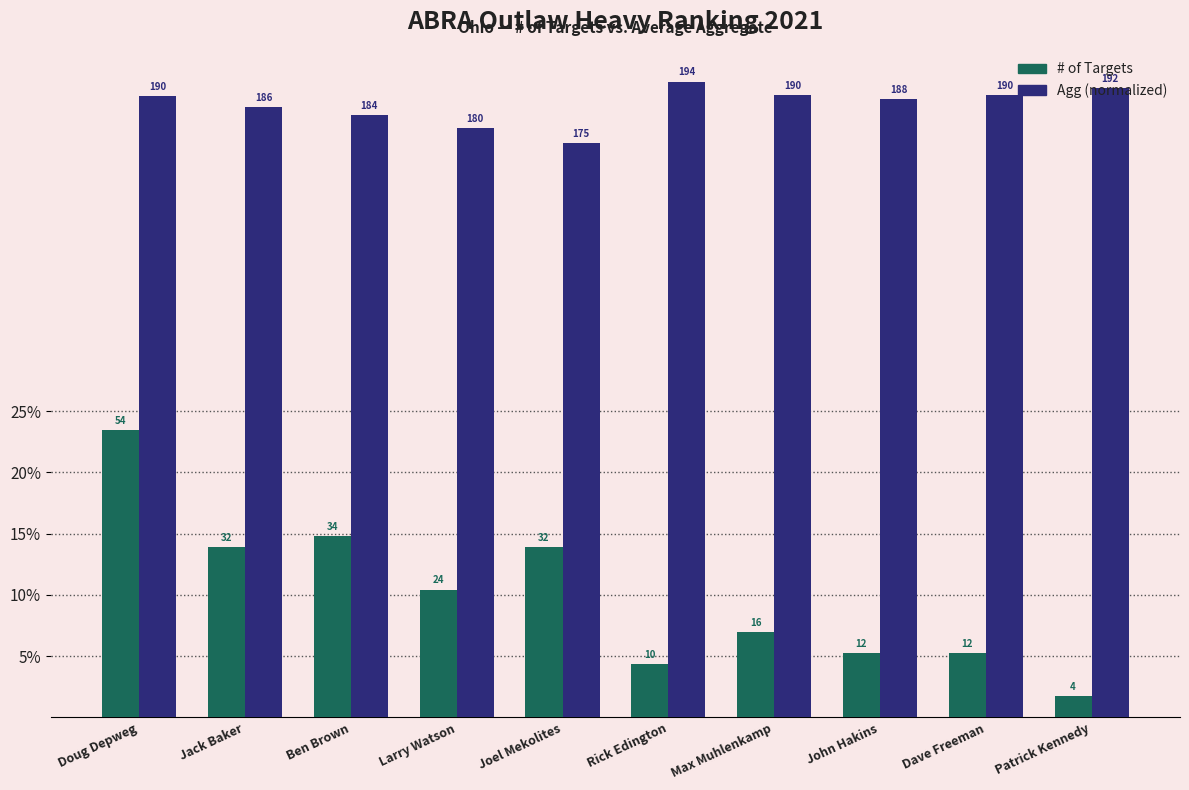

How many bars are there in each group?

2